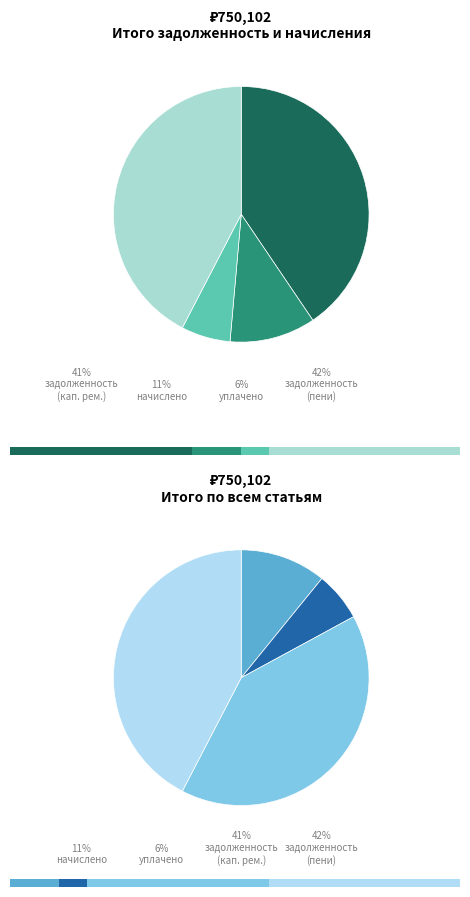

Which series changed the most between 1 and 7?

задолженность (пени)